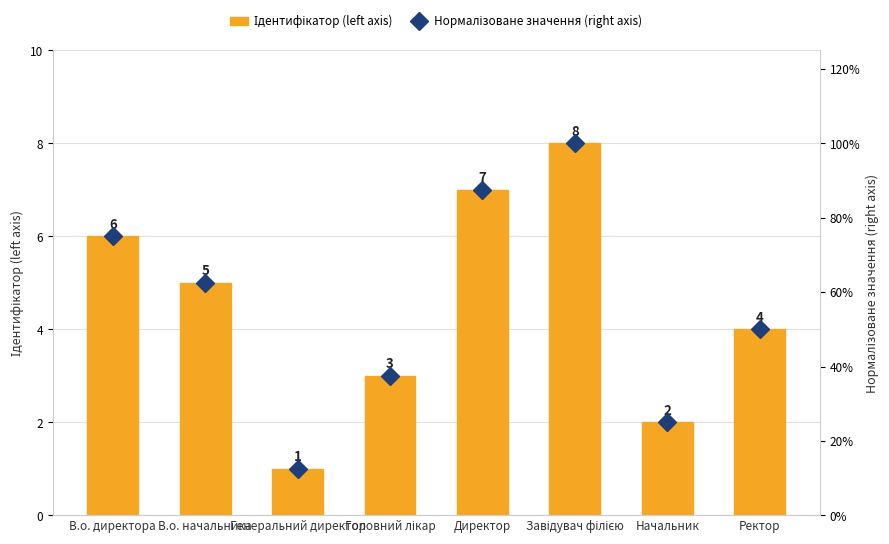

Is it true that Нормалізоване значення (right axis) equals 0.2 at Начальник?

False